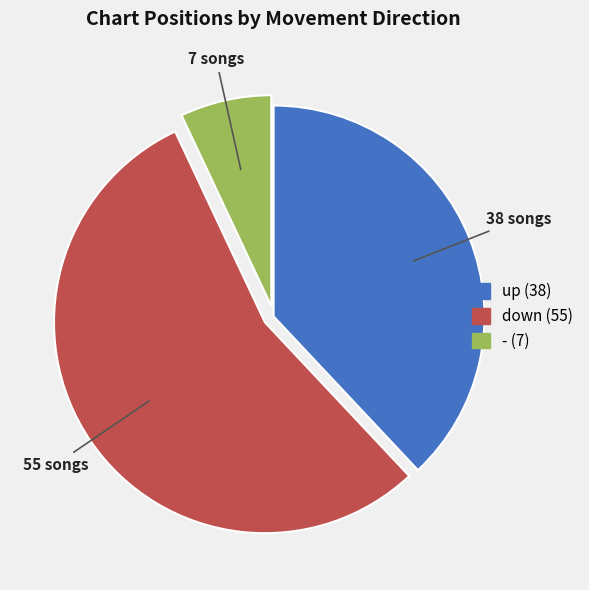

What is the largest slice in the pie chart?

down